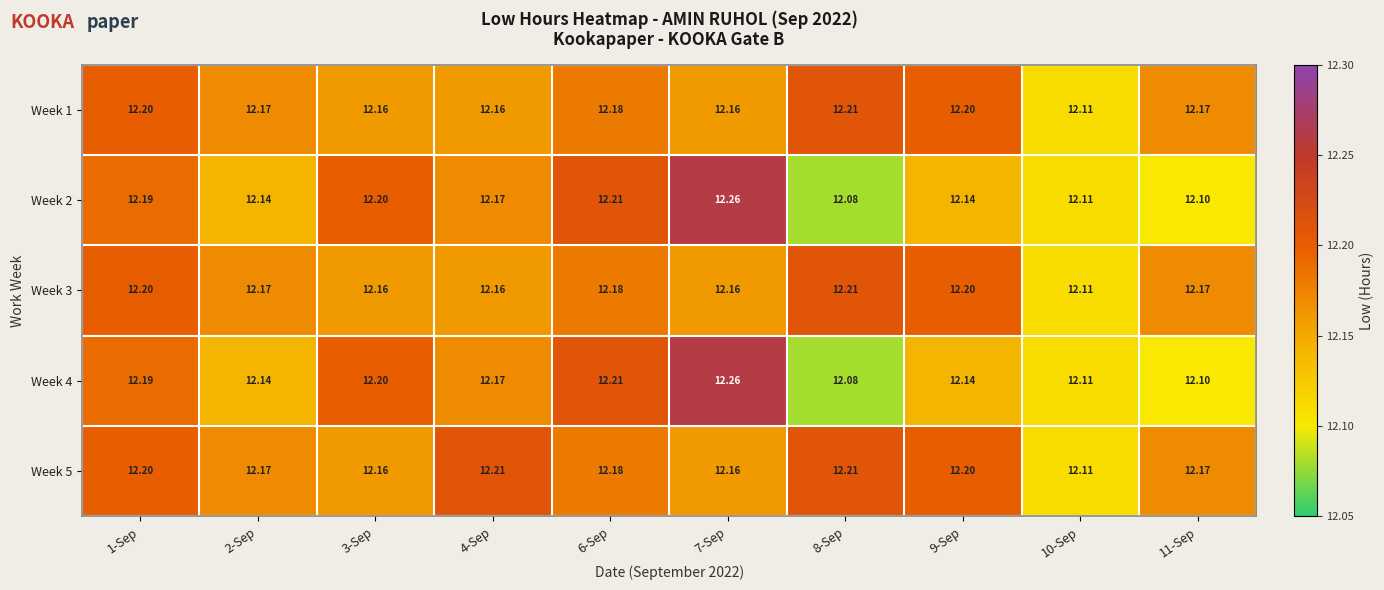

Count the number of categories in the chart.

10